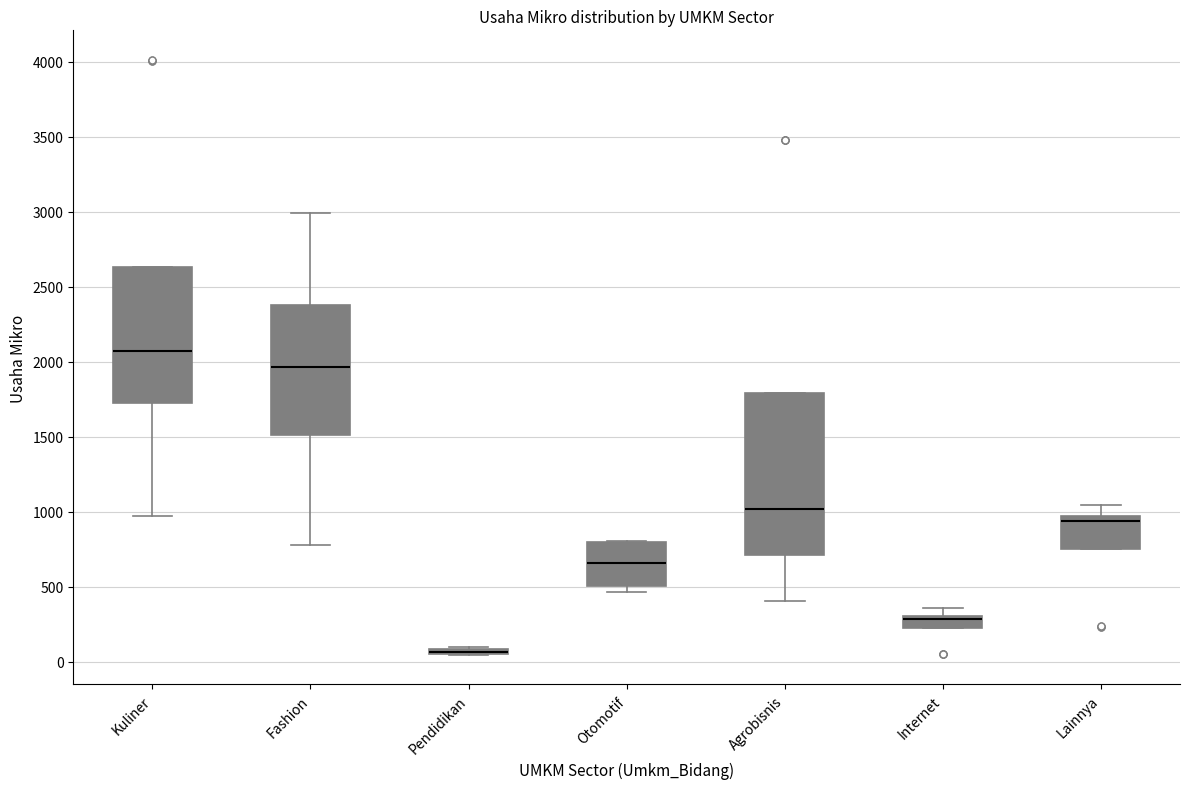

Comparing the boxes themselves (not the whiskers), which one is the tallest?

Agrobisnis